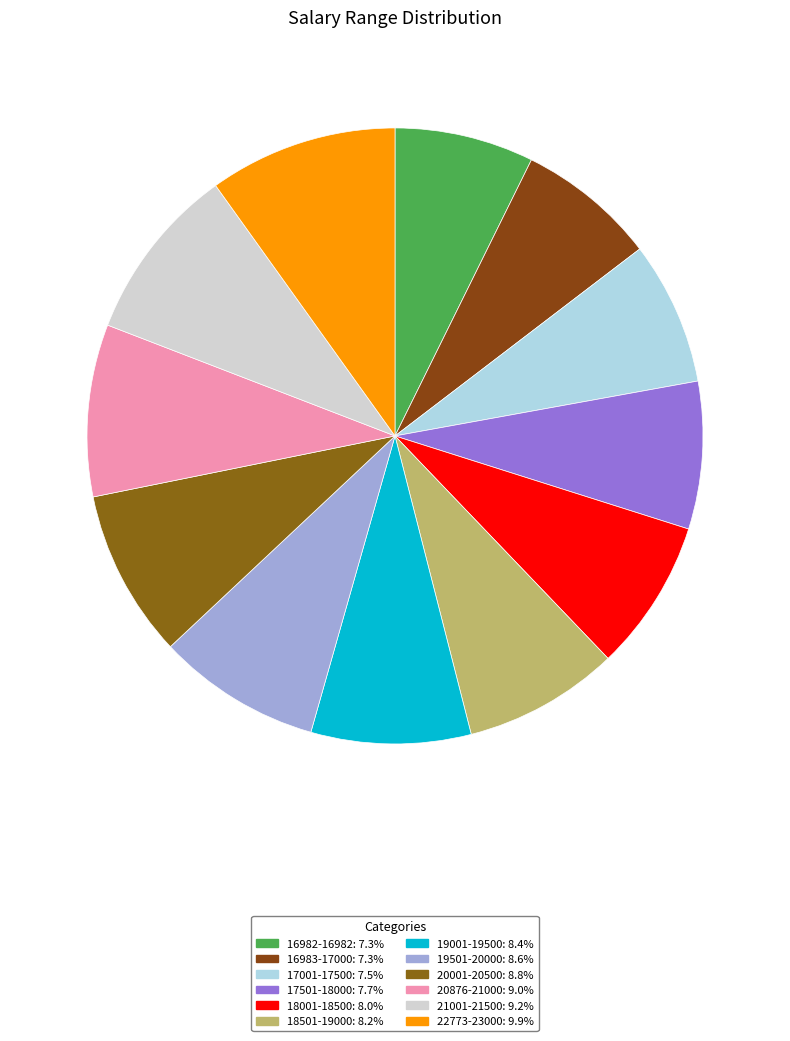

The 19001-19500 slice represents 23% of the pie. True or false?

False